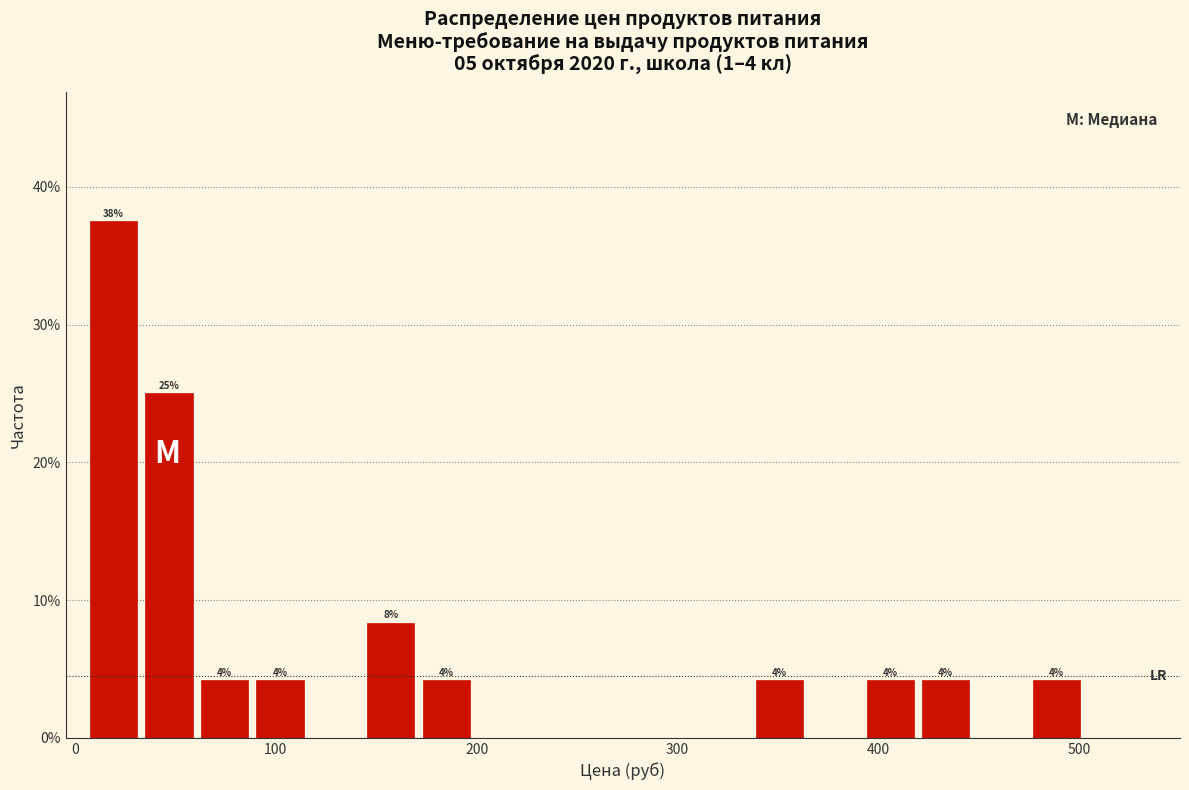

Read against the x-axis, roughly where is the centre of the tallest bar?

20